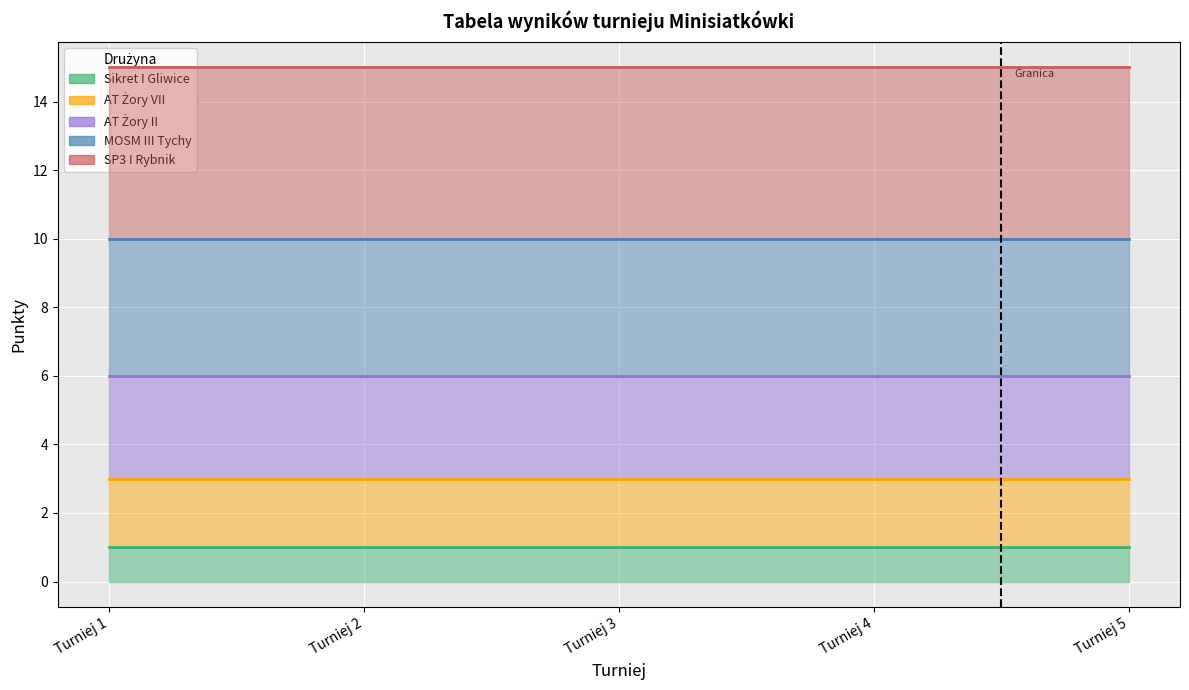

True or false: AT Żory II (linia) and Sikret I Gliwice (linia) intersect in this chart.

False